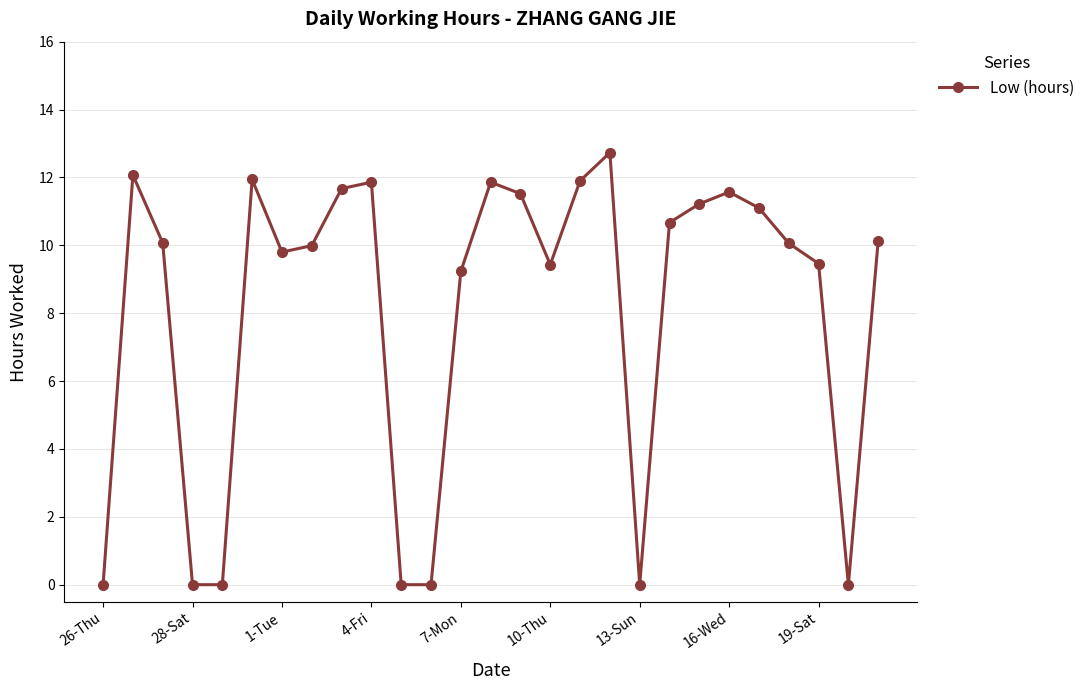

True or false: the data has more than 1 interior local peaks.

True